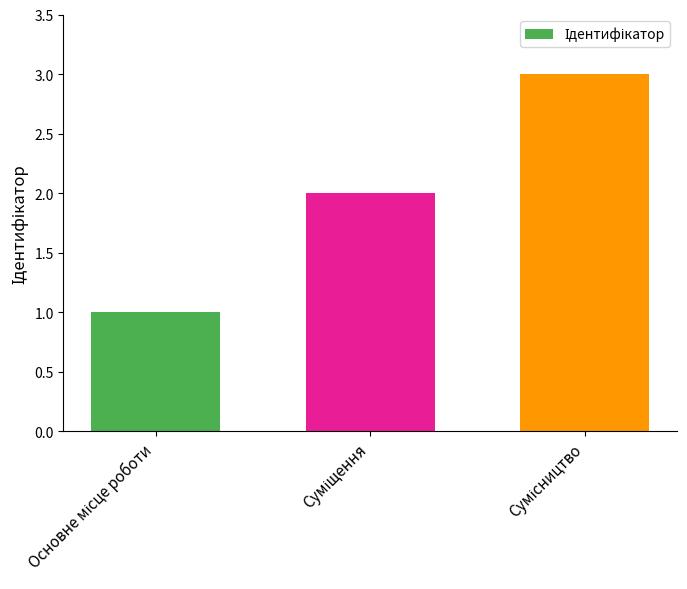

Are the bars horizontal?

No